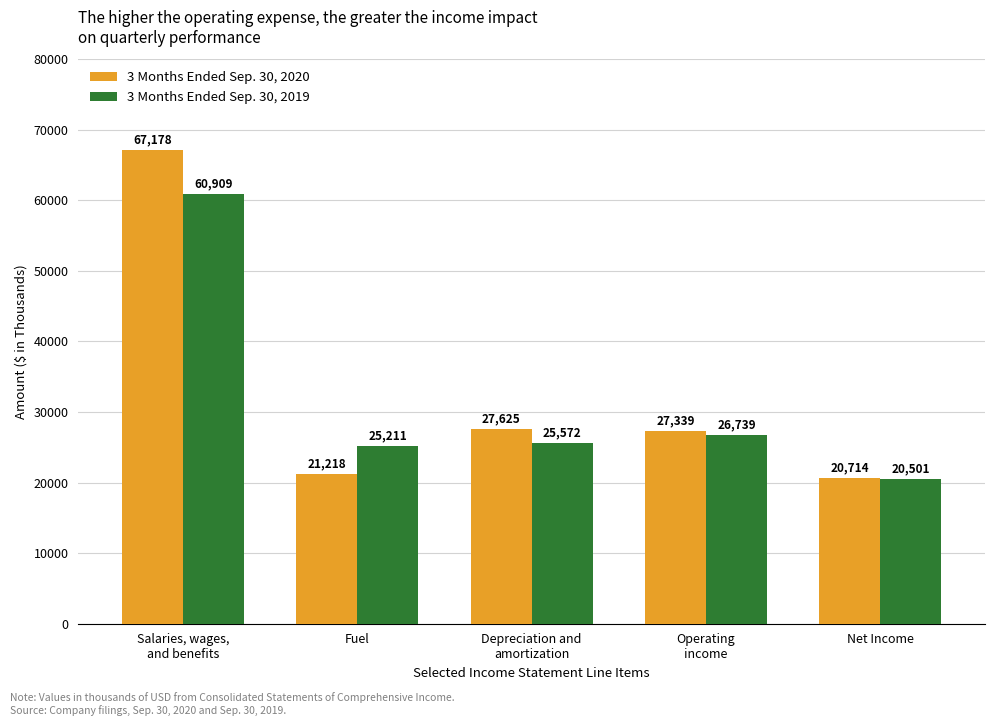

Rank the categories by 3 Months Ended Sep. 30, 2019 value from highest to lowest.

Salaries, wages,
and benefits, Operating
income, Depreciation and
amortization, Fuel, Net Income